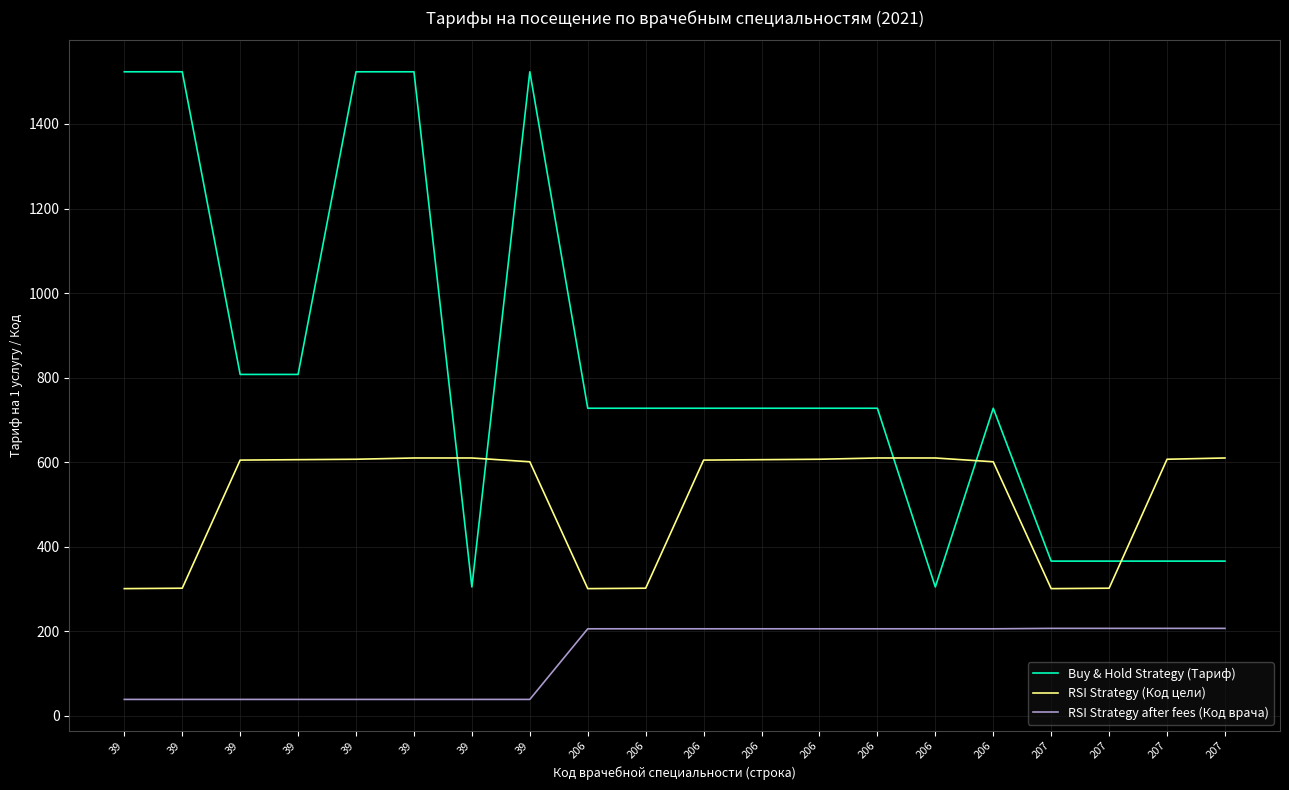

Is it true that Buy & Hold Strategy (Тариф) equals 186.7 at 206?

False